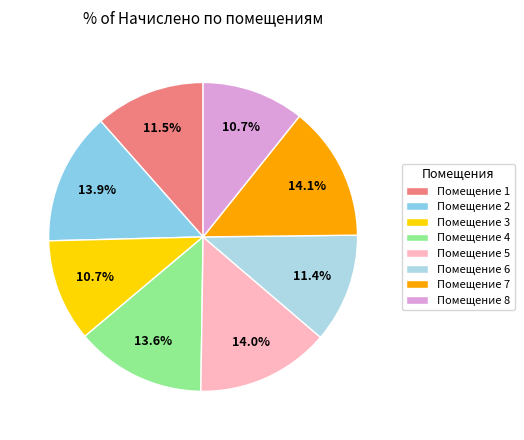

Count the number of slices in the pie.

8